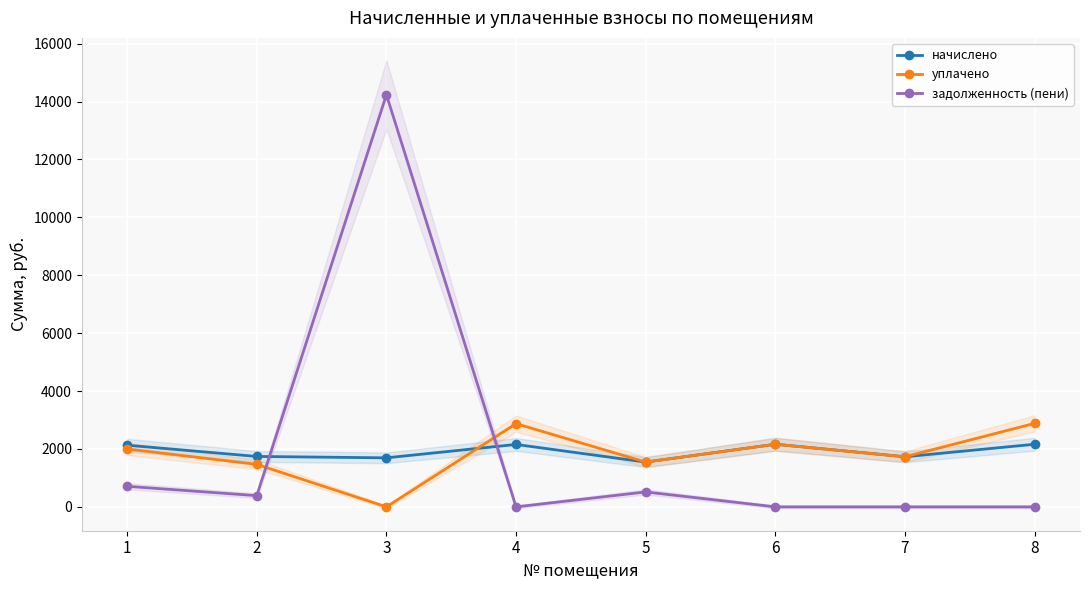

Reading left to right, extract all data points from this chart.

начислено: 2129.9	1741.3	1693.7	2155.6	1547.0	2162.9	1730.3	2162.9
уплачено: 1999.4	1467.6	0.0	2874.2	1547.0	2162.9	1730.3	2883.9
задолженность (пени): 710.0	387.6	14234.7	0.0	515.7	0.0	0.0	0.0